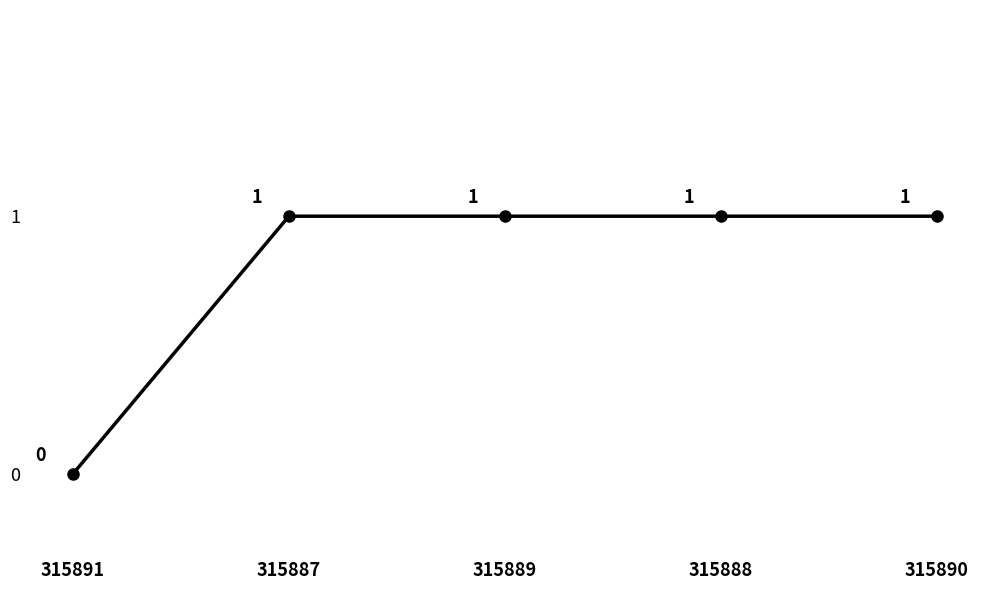

What is the value of the 4th point from the left?

1